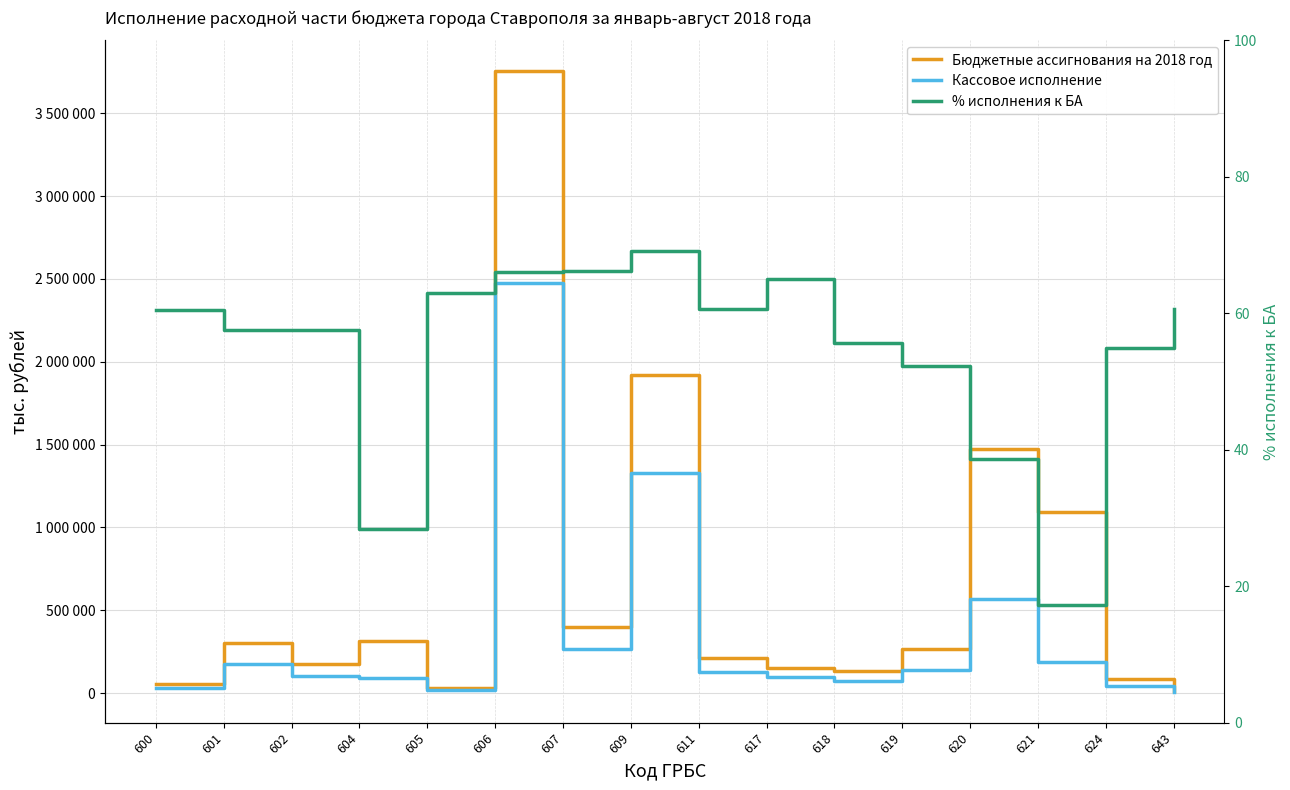

How many lines are shown in the chart?

3